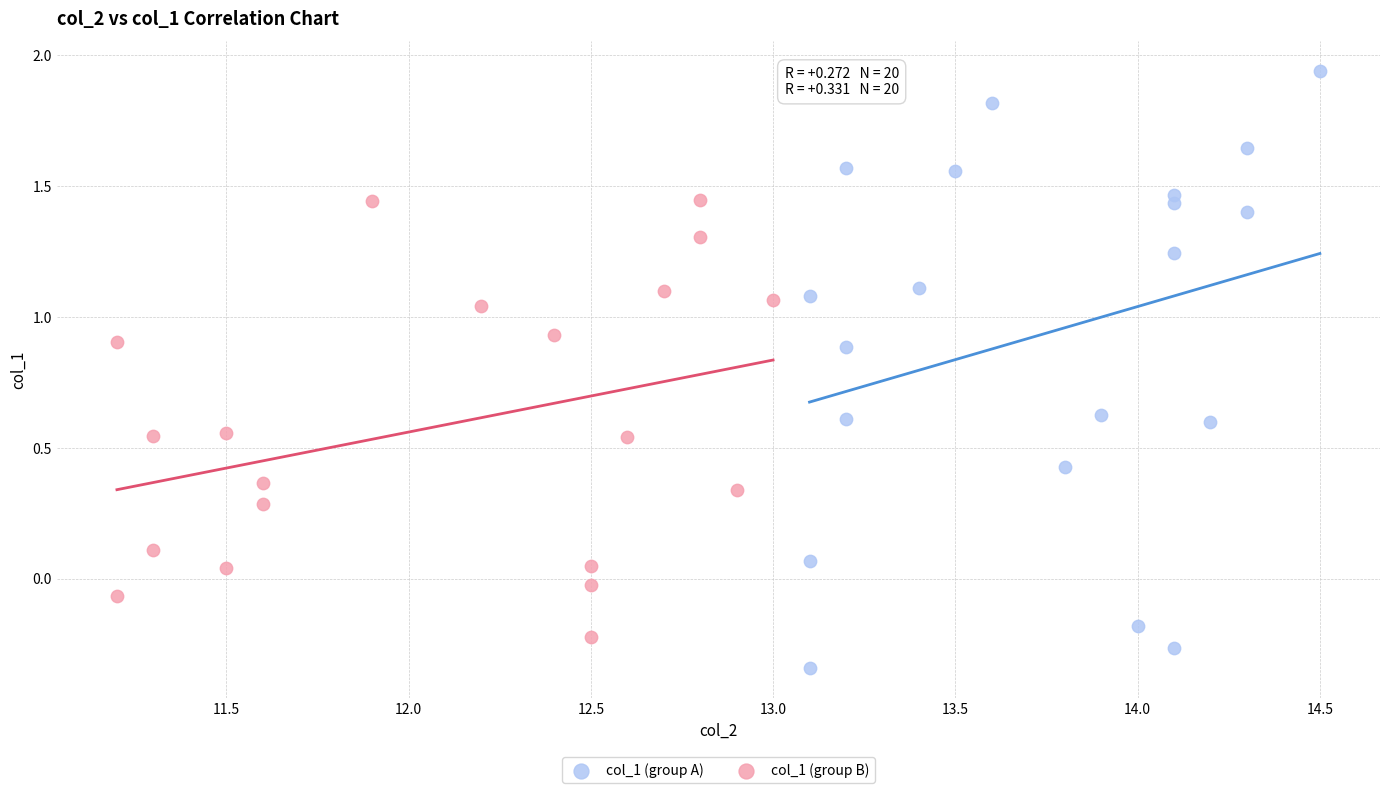

Which series contains the lowest Y value?

col_1 (group A)